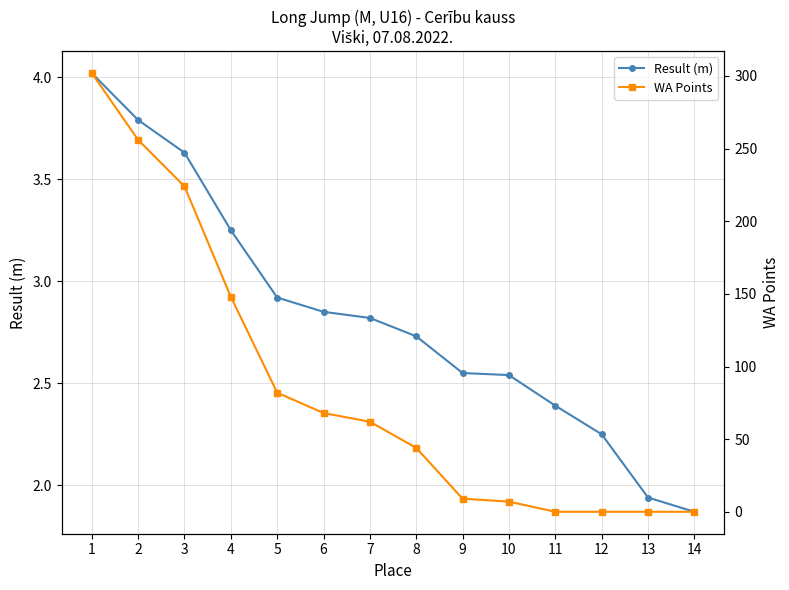

Between 10 and 13, which series saw the biggest shift?

WA Points